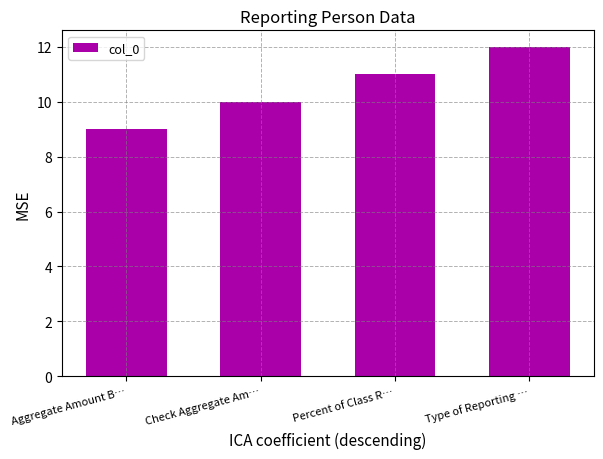

What is the greatest value displayed?

12